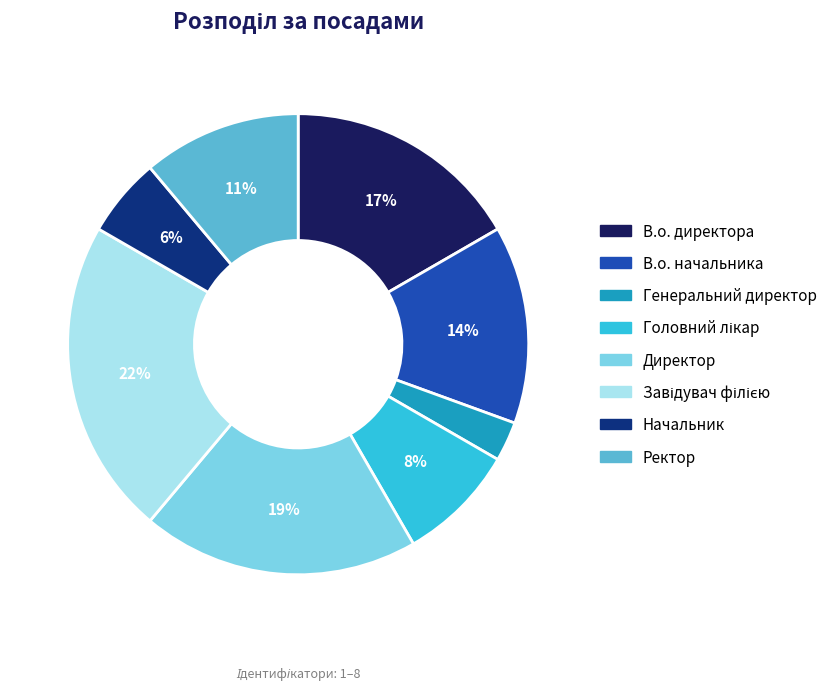

How many slices are in this pie chart?

8